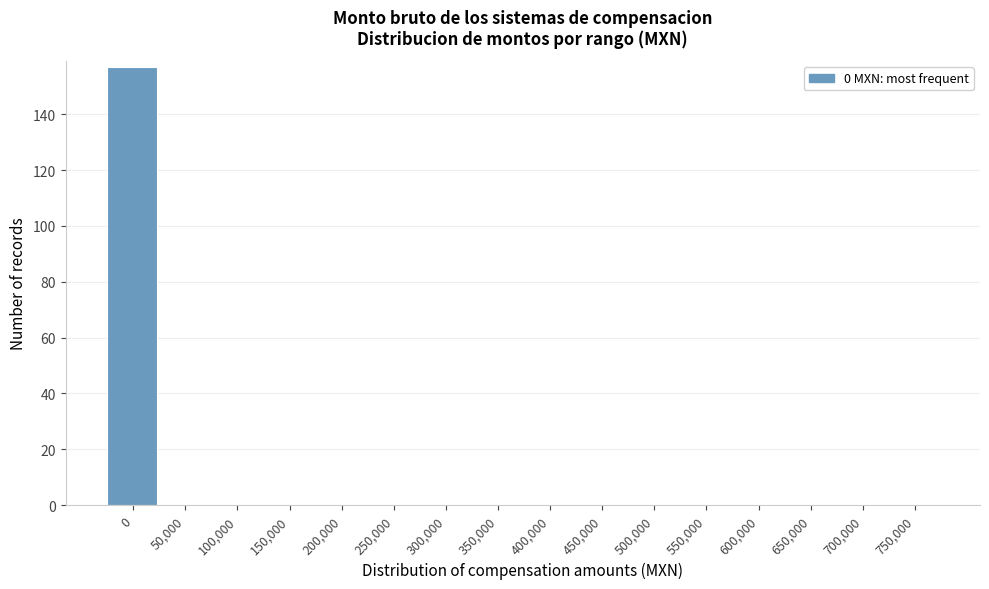

Reading left to right, what are all the values shown in this chart?

0=157	50,000=0	100,000=0	150,000=0	200,000=0	250,000=0	300,000=0	350,000=0	400,000=0	450,000=0	500,000=0	550,000=0	600,000=0	650,000=0	700,000=0	750,000=0